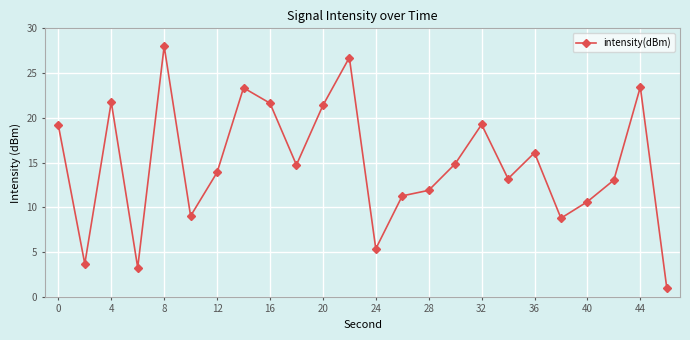

What is the greatest value displayed?

28.0